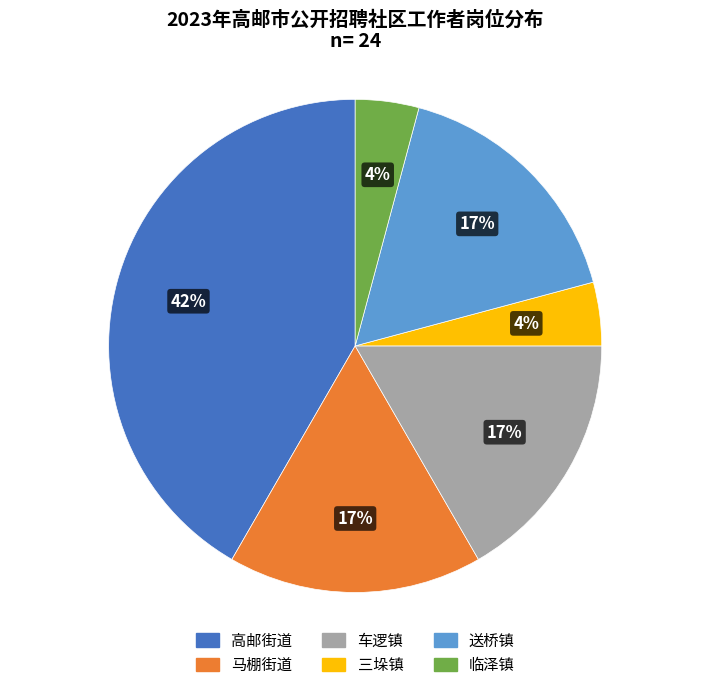

Which has a higher value, 三垛镇 or 马棚街道?

马棚街道